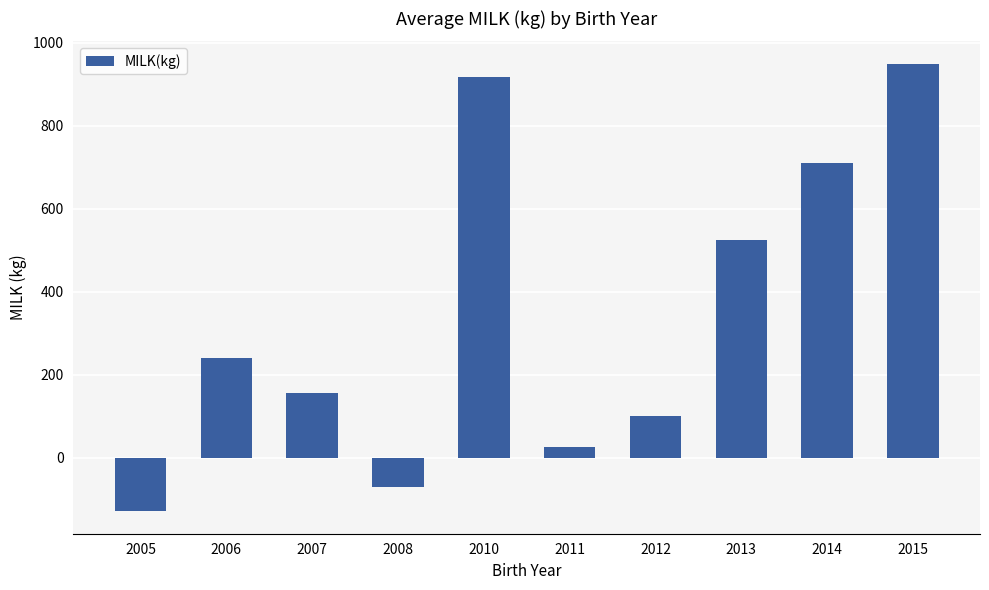

Is it true that the value at 2007 is 53.3?

False